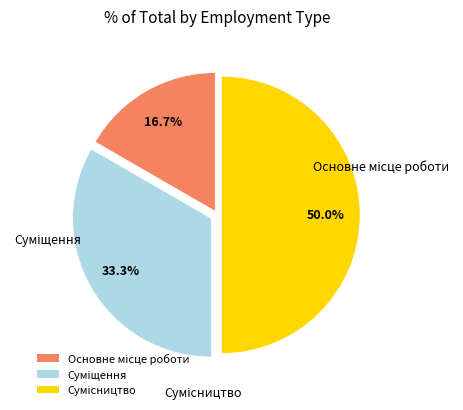

Between Основне місце роботи and Сумісництво, which is larger?

Сумісництво